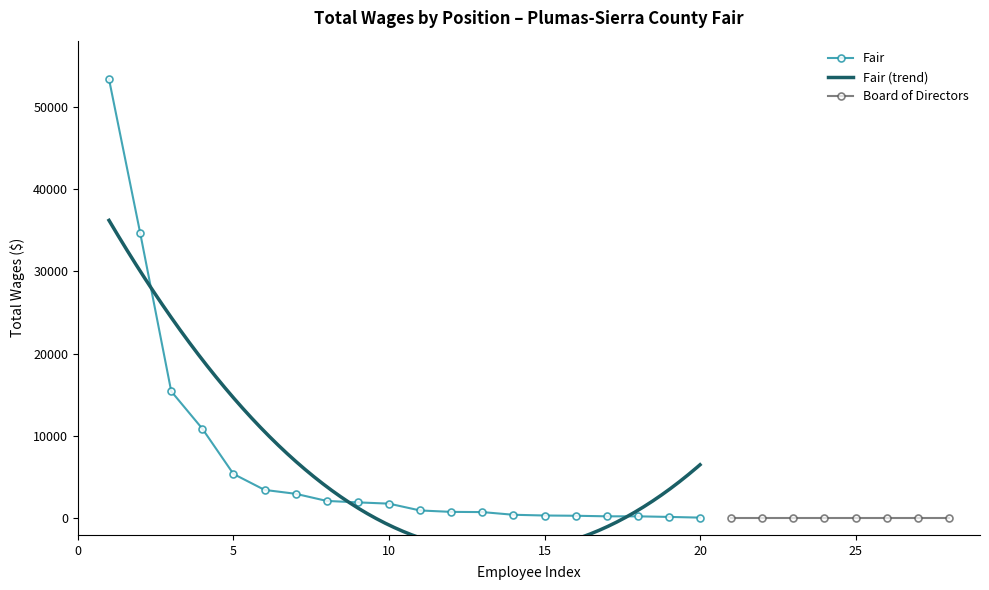

What is the highest value of the Fair series?

53328